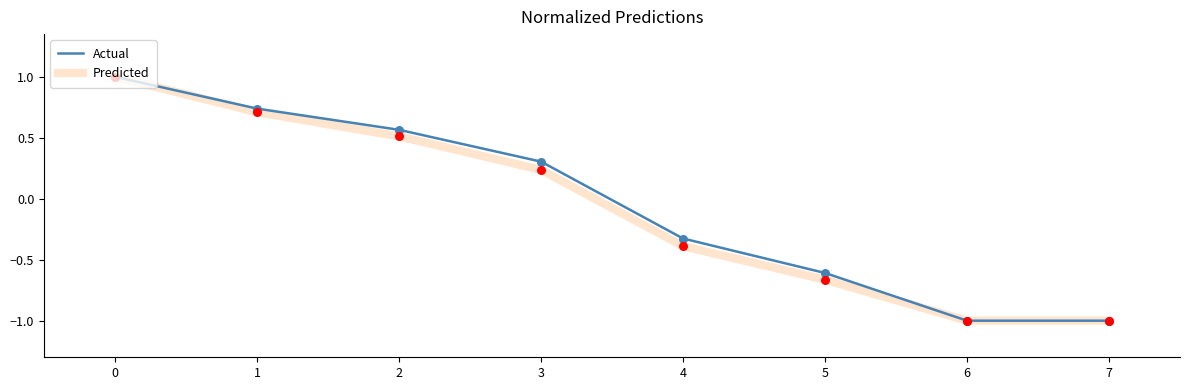

At how many categories does at least one series exceed 0?

4